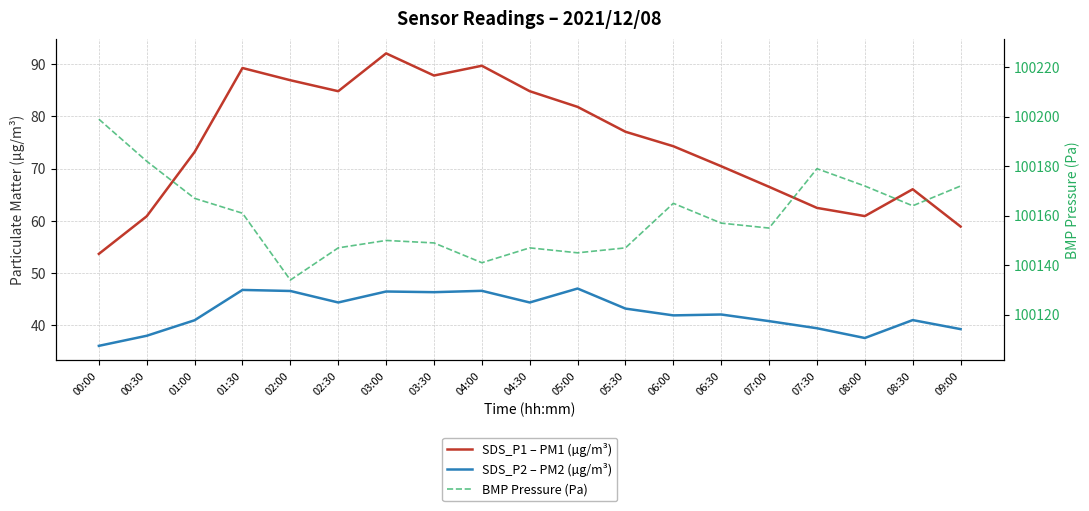

What is the total value across all series at 03:30?

100283.2